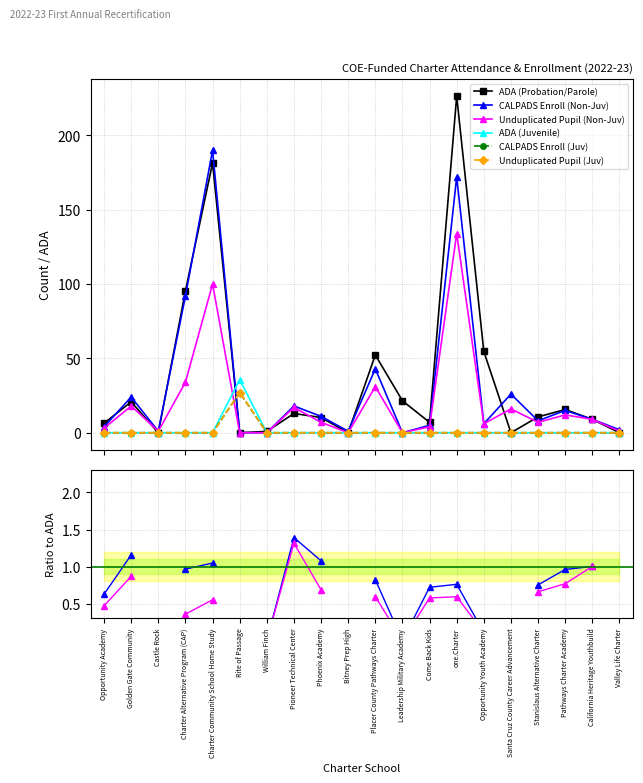

List the labels in order of ADA (Probation/Parole) value, largest first.

one.Charter, Charter Community School Home Study, Charter Alternative Program (CAP), Opportunity Youth Academy, Placer County Pathways Charter, Leadership Military Academy, Golden Gate Community, Pathways Charter Academy, Pioneer Technical Center, Stanislaus Alternative Charter, Phoenix Academy, California Heritage Youthbuild, Come Back Kids, Opportunity Academy, William Finch, Castle Rock, Rite of Passage, Bitney Prep High, Santa Cruz County Career Advancement, Valley Life Charter